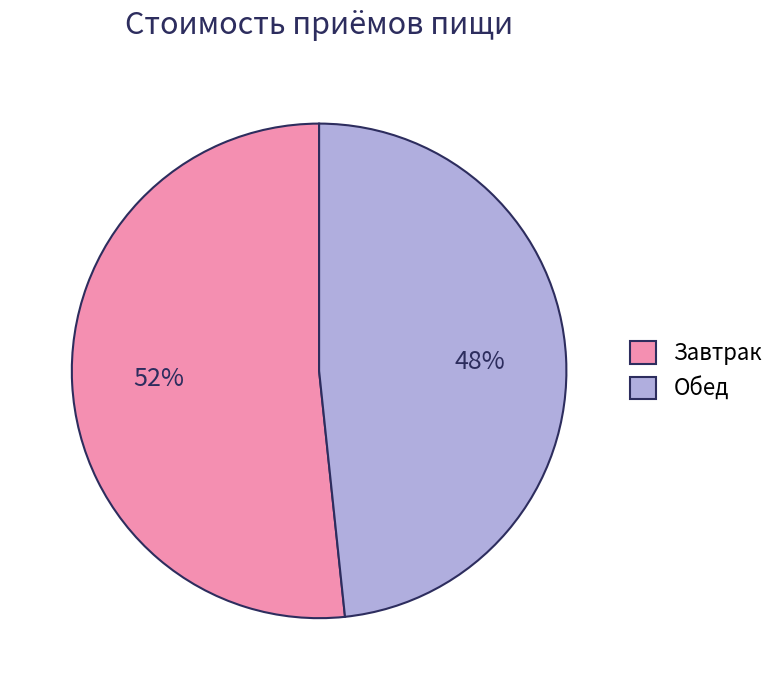

To the nearest percent, what is the combined percentage of Завтрак and Обед?

100%